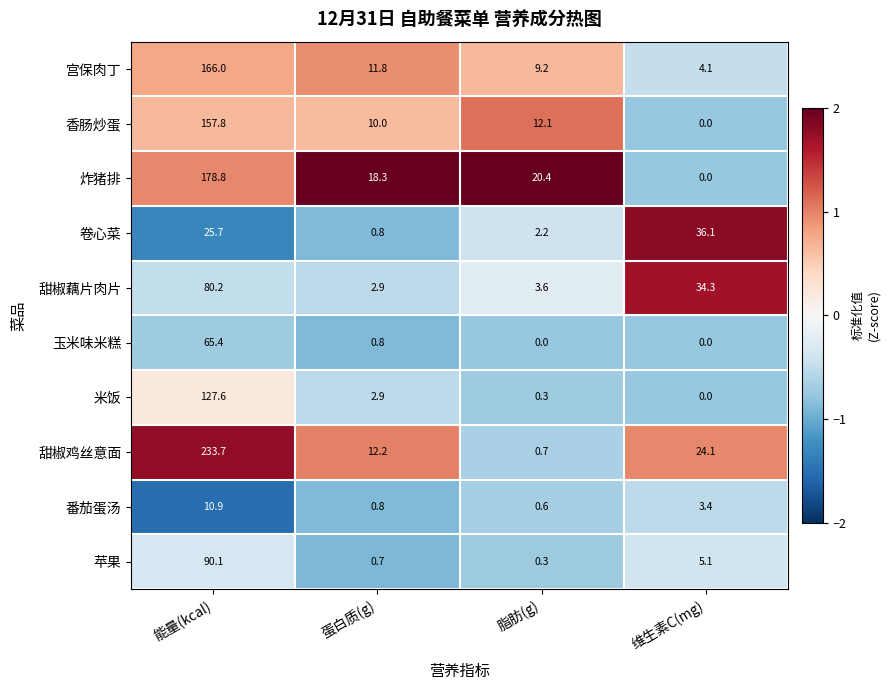

What is the difference between the highest and lowest values at 能量(kcal)?

222.8